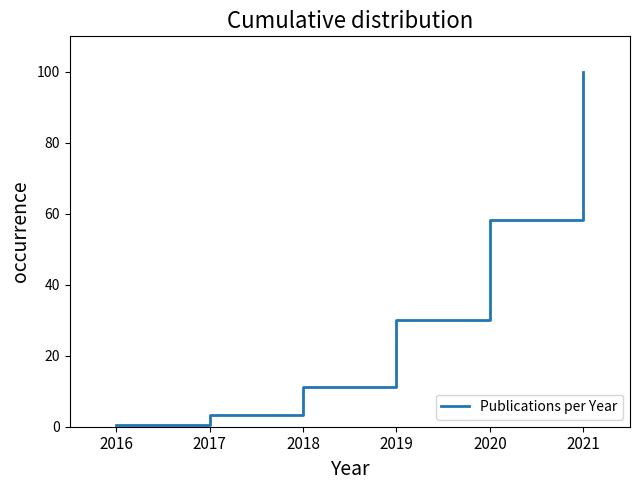

Reading left to right, extract all data points from this chart.

2016=0.6	2017=3.3	2018=11.1	2019=30.0	2020=58.3	2021=100.0